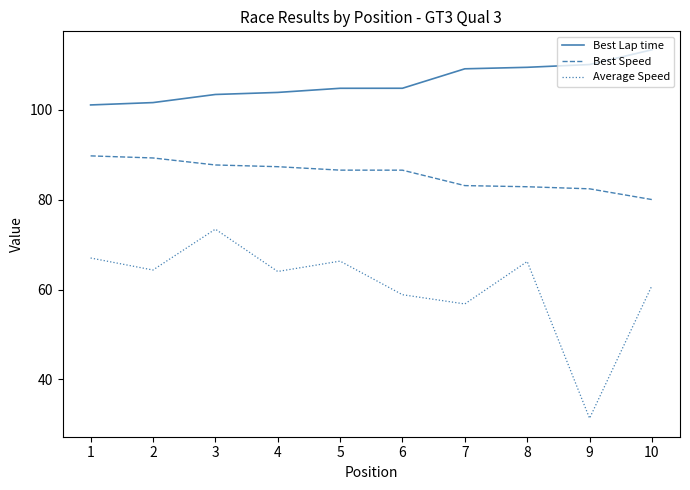

The Best Lap time series shows 103.4 at 3. True or false?

True